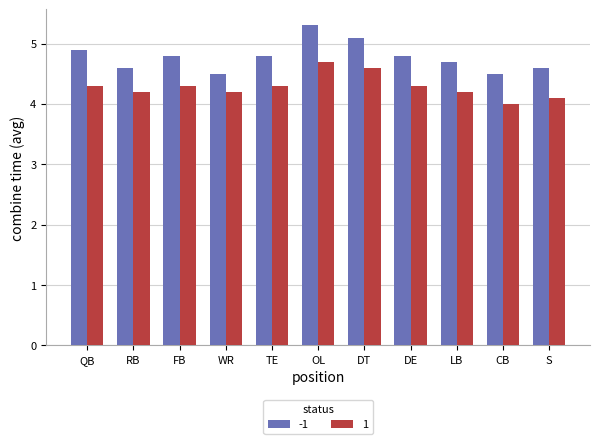

Count the 1 values in the range 4 to 5.

11